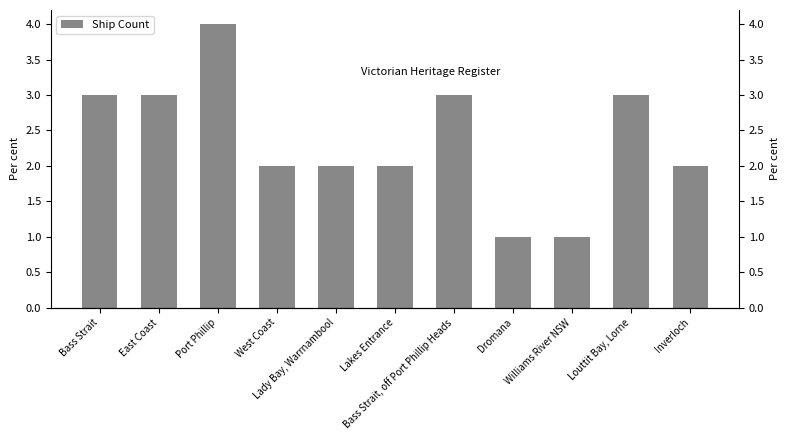

What value does the data have at Louttit Bay, Lorne?

3